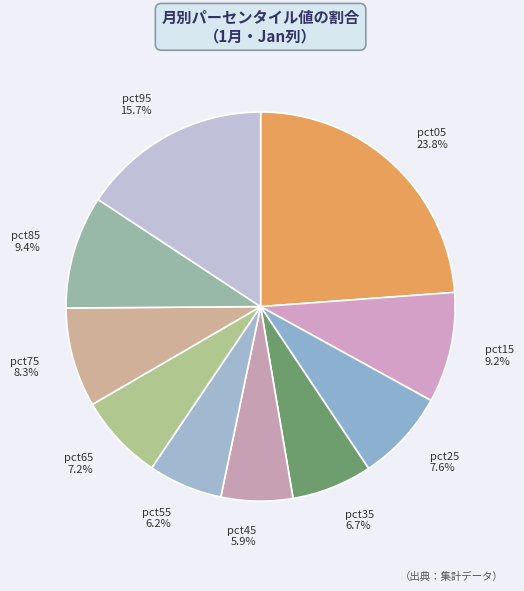

Is pct95 15.7% the majority of the pie?

No